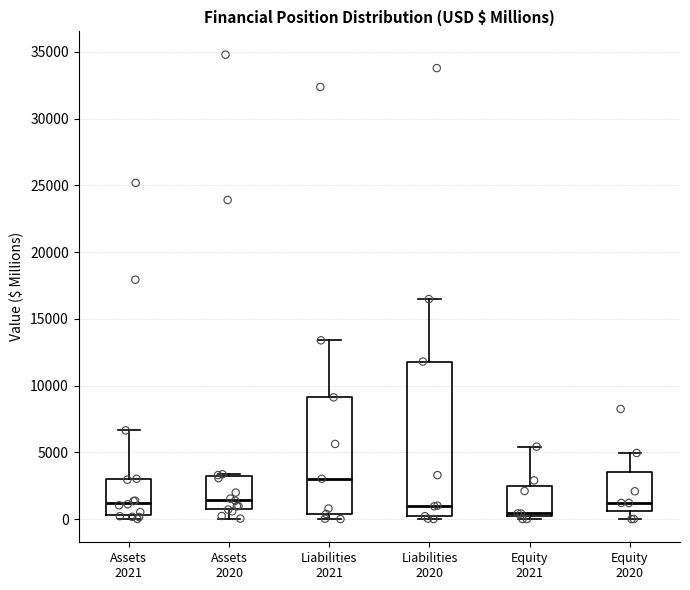

Where does the upper whisker of the box for Equity 2020 end on the y-axis? The values are not printed on the chart, so give them approximately, as read against the axis.

5000